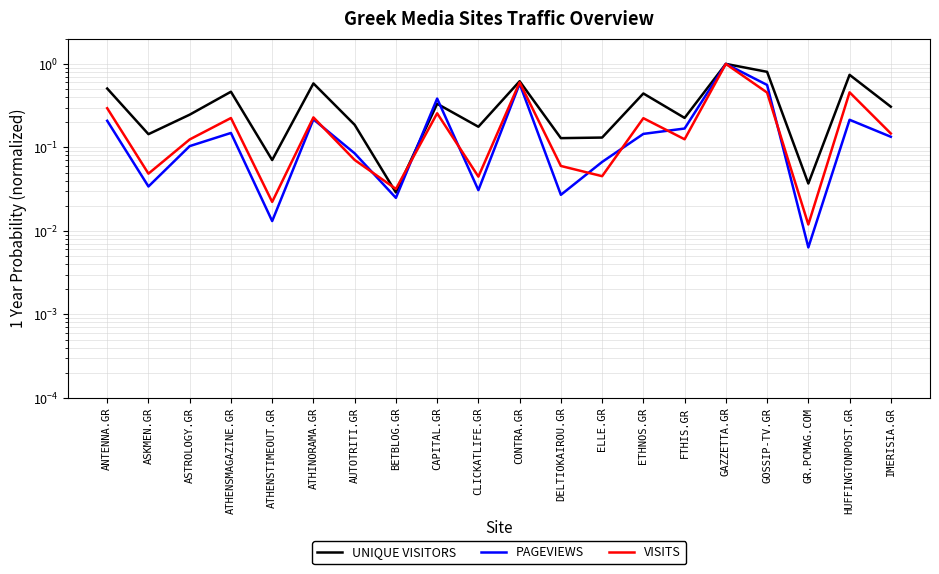

Reading right to left, what are all the values shown in this chart?

UNIQUE VISITORS: IMERISIA.GR=0.3	HUFFINGTONPOST.GR=0.7	GR.PCMAG.COM=0.0	GOSSIP-TV.GR=0.8	GAZZETTA.GR=1.0	FTHIS.GR=0.2	ETHNOS.GR=0.4	ELLE.GR=0.1	DELTIOKAIROU.GR=0.1	CONTRA.GR=0.6	CLICKATLIFE.GR=0.2	CAPITAL.GR=0.3	BETBLOG.GR=0.0	AUTOTRITI.GR=0.2	ATHINORAMA.GR=0.6	ATHENSTIMEOUT.GR=0.1	ATHENSMAGAZINE.GR=0.5	ASTROLOGY.GR=0.2	ASKMEN.GR=0.1	ANTENNA.GR=0.5
PAGEVIEWS: IMERISIA.GR=0.1	HUFFINGTONPOST.GR=0.2	GR.PCMAG.COM=0.0	GOSSIP-TV.GR=0.6	GAZZETTA.GR=1.0	FTHIS.GR=0.2	ETHNOS.GR=0.1	ELLE.GR=0.1	DELTIOKAIROU.GR=0.0	CONTRA.GR=0.6	CLICKATLIFE.GR=0.0	CAPITAL.GR=0.4	BETBLOG.GR=0.0	AUTOTRITI.GR=0.1	ATHINORAMA.GR=0.2	ATHENSTIMEOUT.GR=0.0	ATHENSMAGAZINE.GR=0.1	ASTROLOGY.GR=0.1	ASKMEN.GR=0.0	ANTENNA.GR=0.2
VISITS: IMERISIA.GR=0.1	HUFFINGTONPOST.GR=0.5	GR.PCMAG.COM=0.0	GOSSIP-TV.GR=0.5	GAZZETTA.GR=1.0	FTHIS.GR=0.1	ETHNOS.GR=0.2	ELLE.GR=0.0	DELTIOKAIROU.GR=0.1	CONTRA.GR=0.6	CLICKATLIFE.GR=0.0	CAPITAL.GR=0.3	BETBLOG.GR=0.0	AUTOTRITI.GR=0.1	ATHINORAMA.GR=0.2	ATHENSTIMEOUT.GR=0.0	ATHENSMAGAZINE.GR=0.2	ASTROLOGY.GR=0.1	ASKMEN.GR=0.0	ANTENNA.GR=0.3